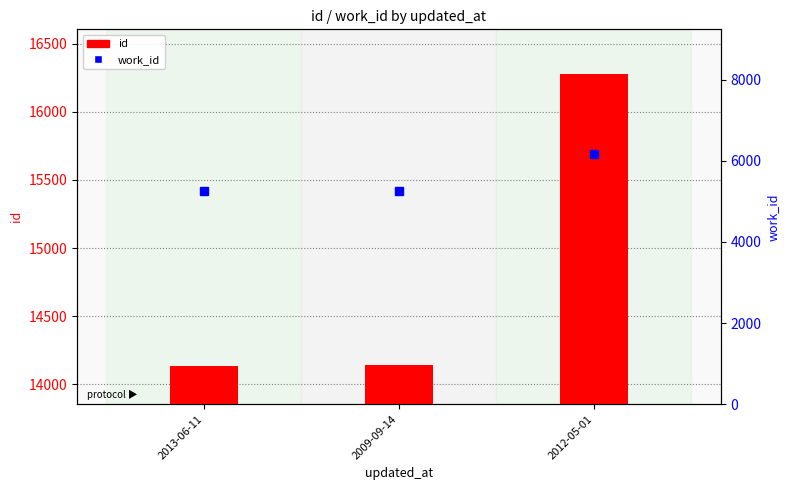

At which category does the chart reach its minimum across all series?

2013-06-11